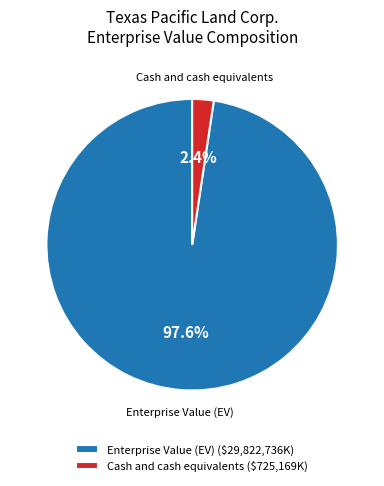

How many segments does this pie chart have?

2